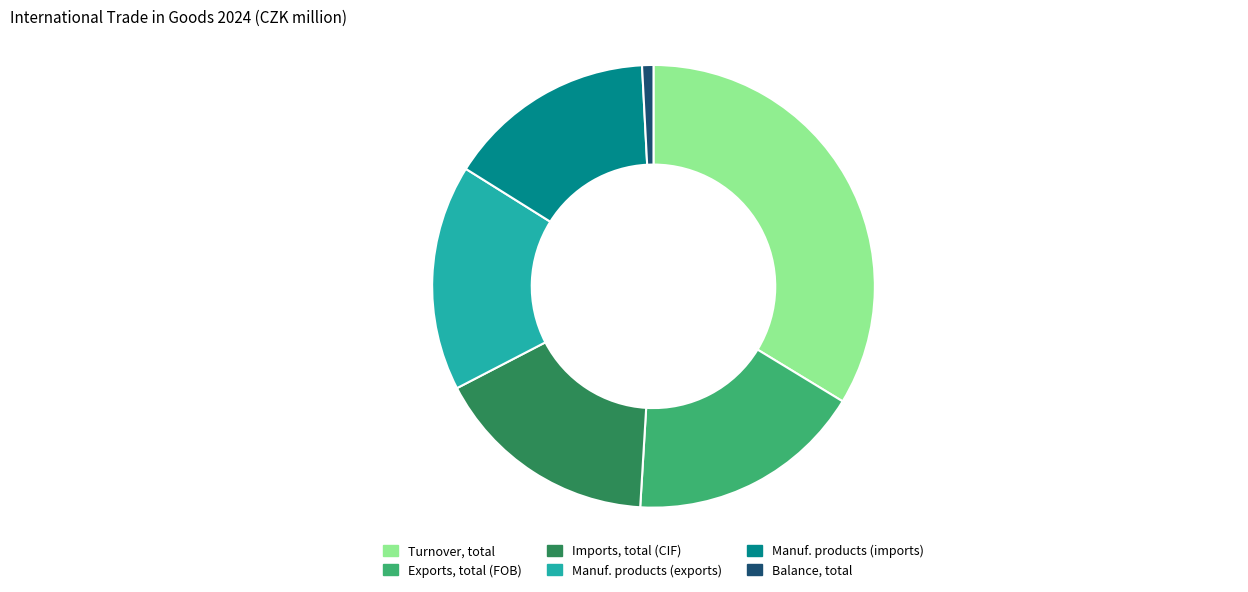

How many slices are in this pie chart?

6